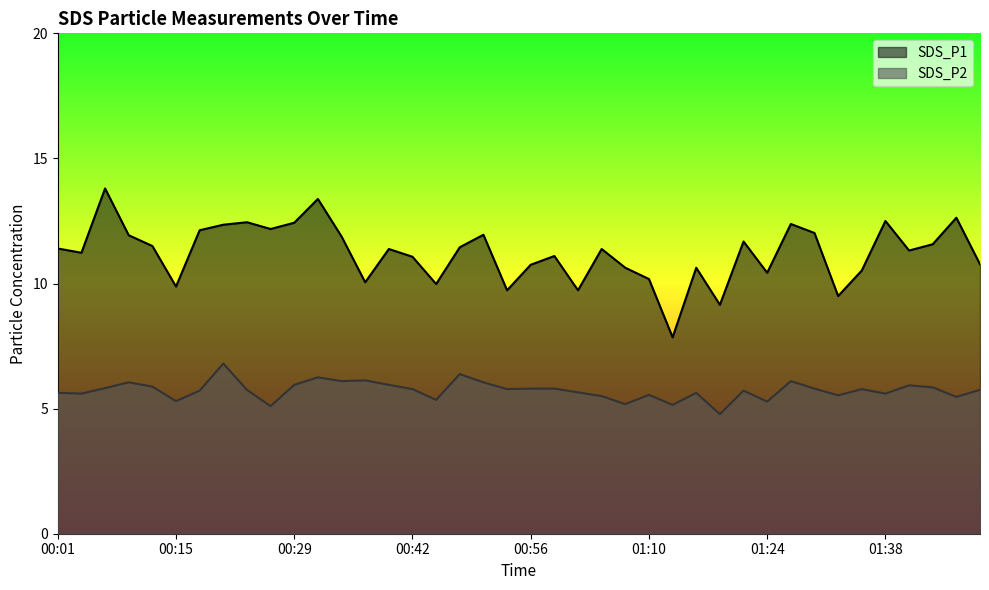

What is the value of the SDS_P1 point at the 11th from the left?

12.4